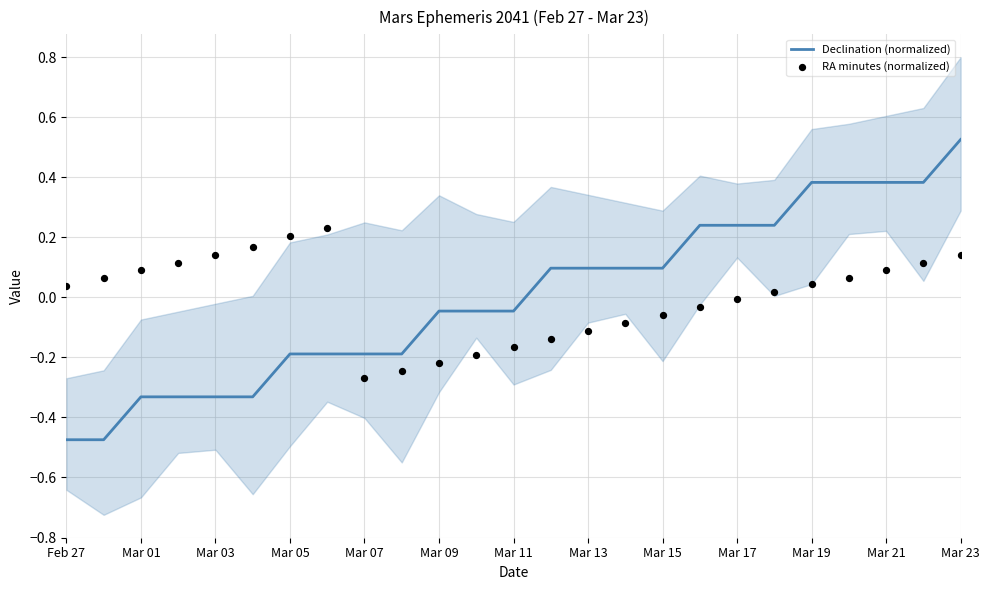

Which series reaches the minimum Y coordinate?

Declination (normalized)